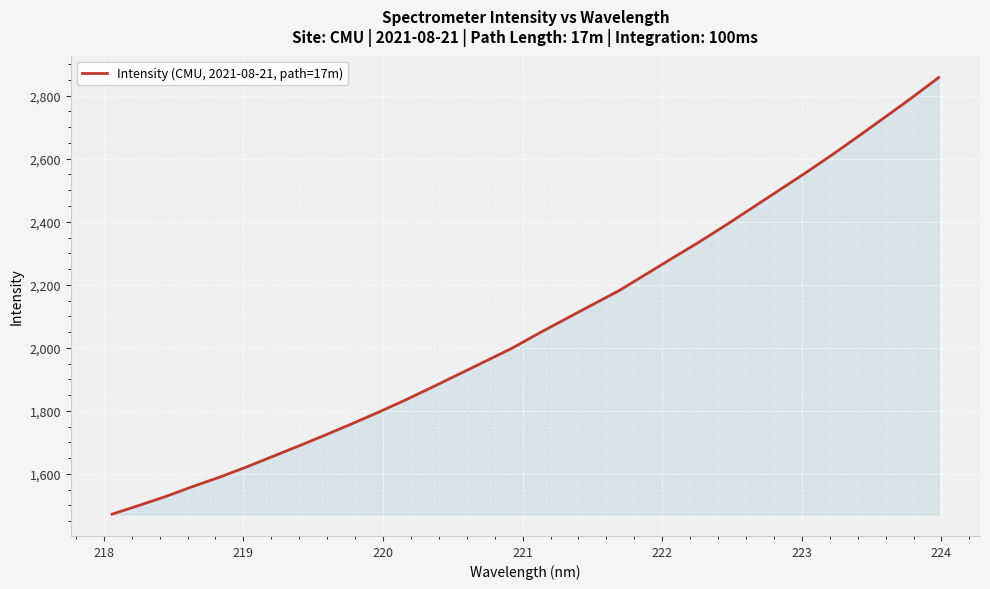

What is the greatest value displayed?

2857.6